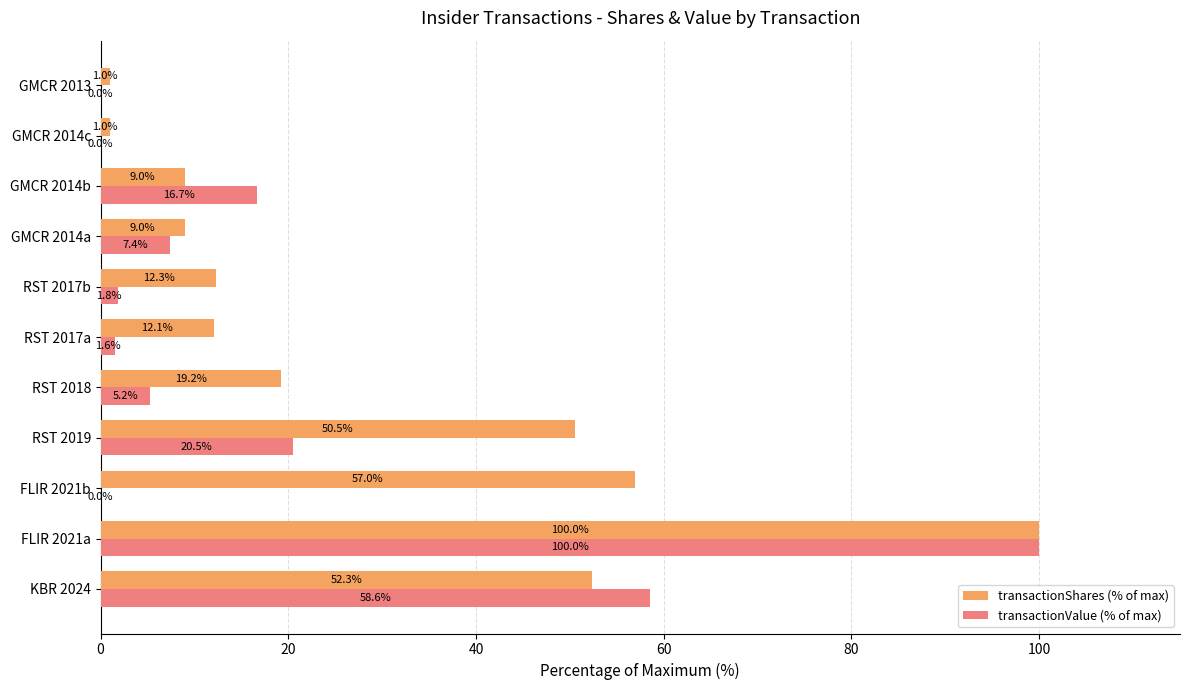

Where is transactionValue (% of max) nearest to the value 50?

KBR 2024